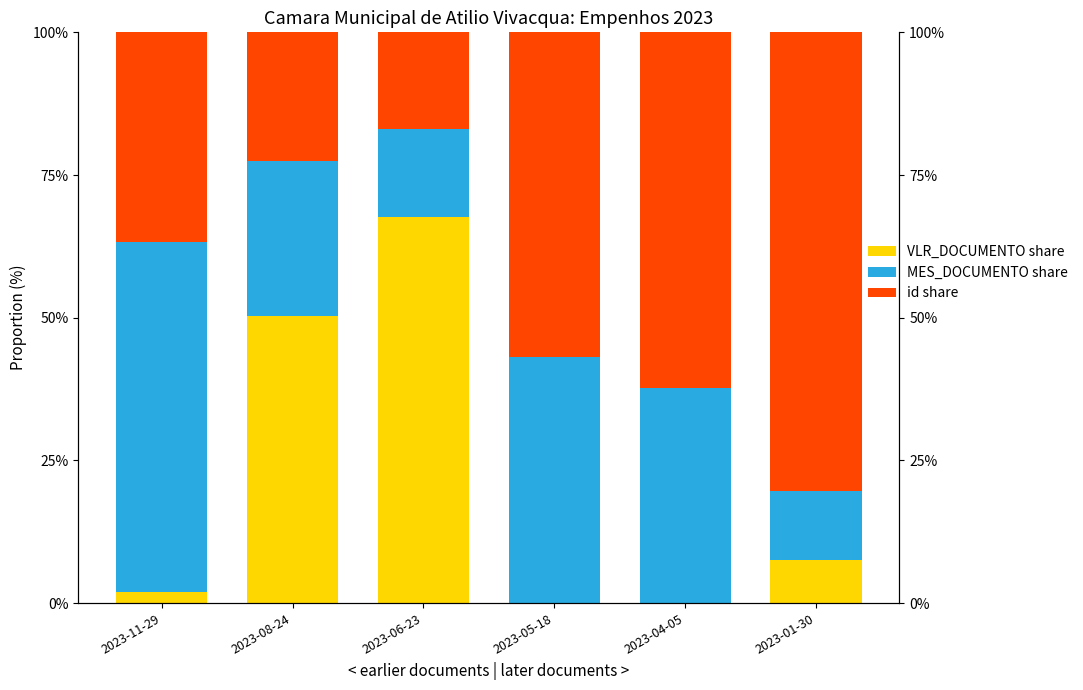

What is the average value of the MES_DOCUMENTO share series?

32.8